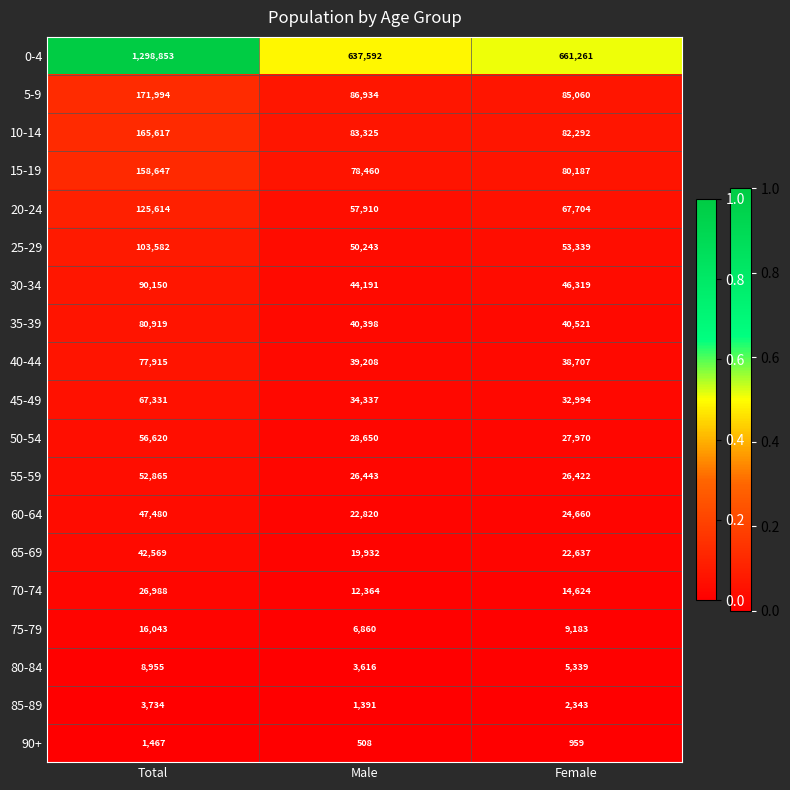

Rank the series by their maximum value, from highest to lowest.

0-4, 5-9, 10-14, 15-19, 20-24, 25-29, 30-34, 35-39, 40-44, 45-49, 50-54, 55-59, 60-64, 65-69, 70-74, 75-79, 80-84, 85-89, 90+